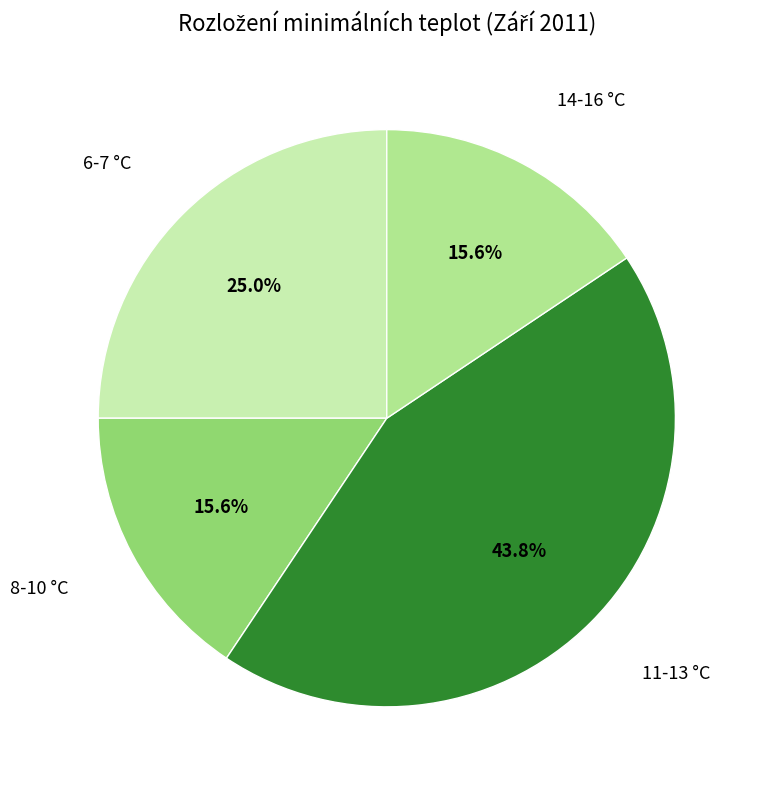

Does any single category account for the majority?

No